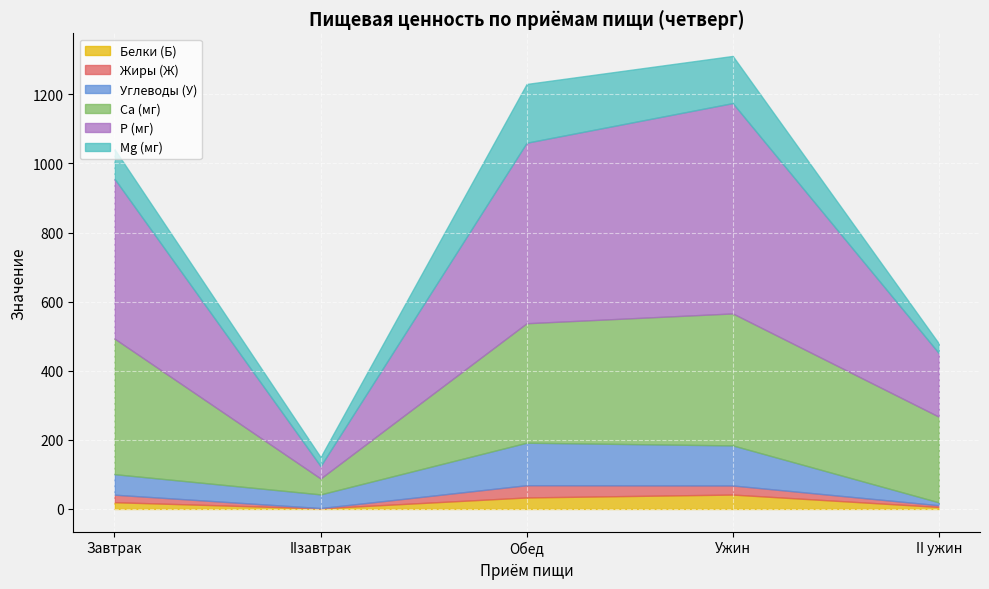

What is the value of the Белки (Б) point at the 1st from the left?

19.6